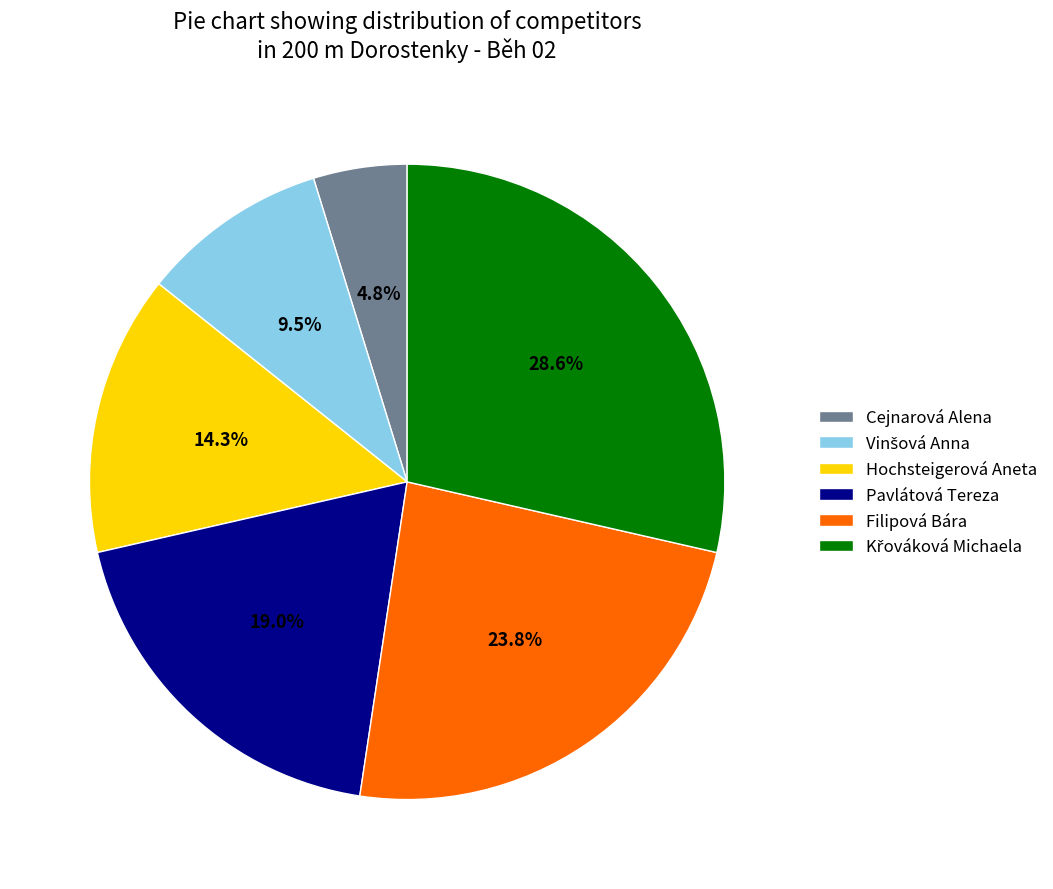

What portion of the pie excludes Hochsteigerová Aneta?

85.7%